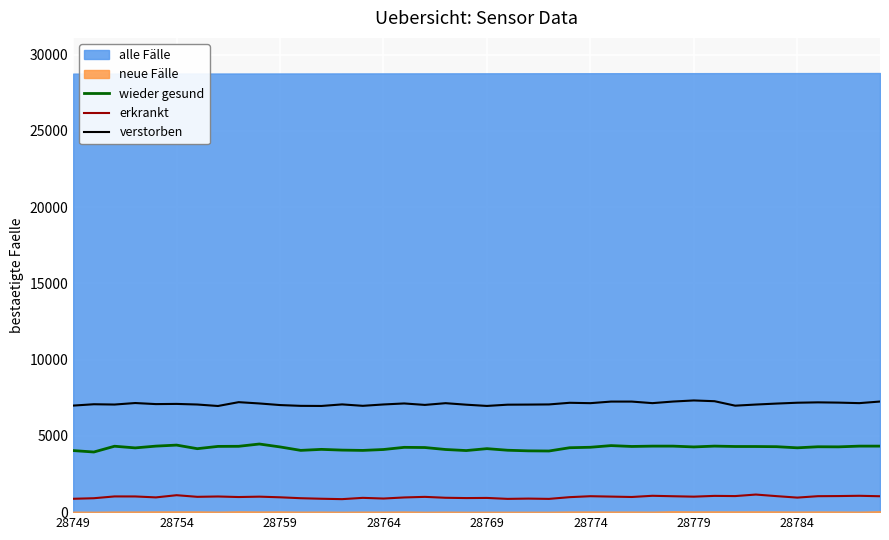

The value of verstorben at 28749 is 6985. True or false?

True